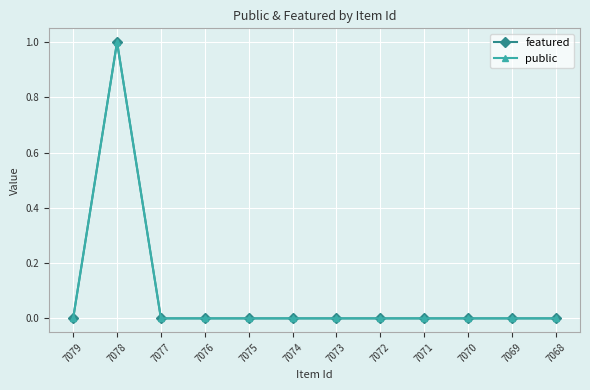

True or false: public and featured intersect in this chart.

False